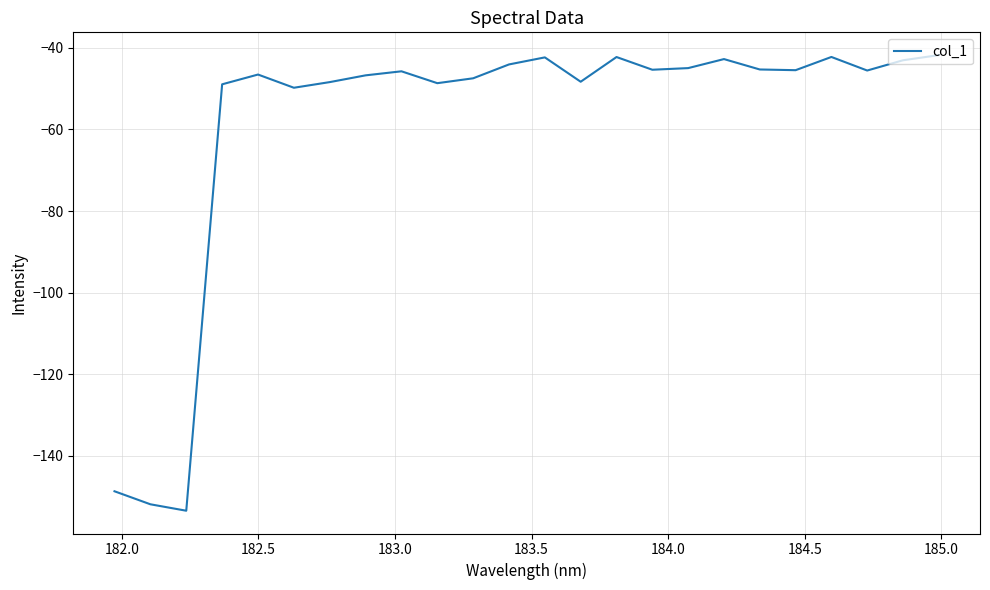

What is the minimum value shown in the chart?

-153.4